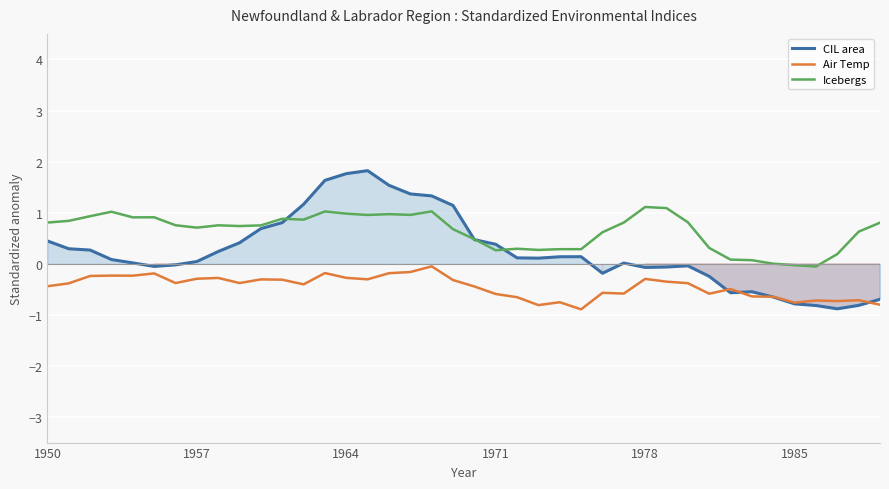

True or false: Air Temp and Icebergs cross at least once.

False